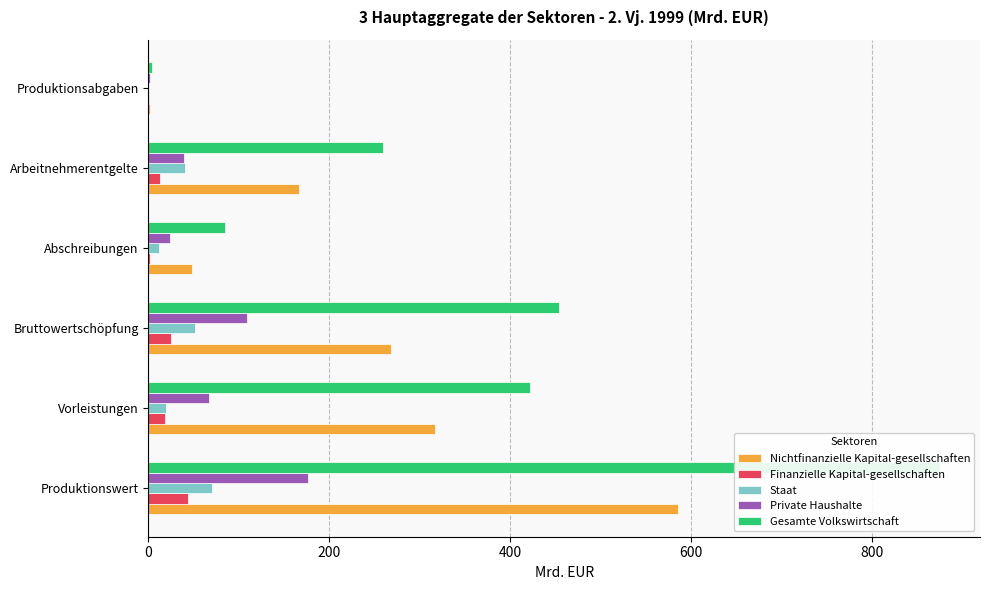

What is the total value across all series at Vorleistungen?

844.2